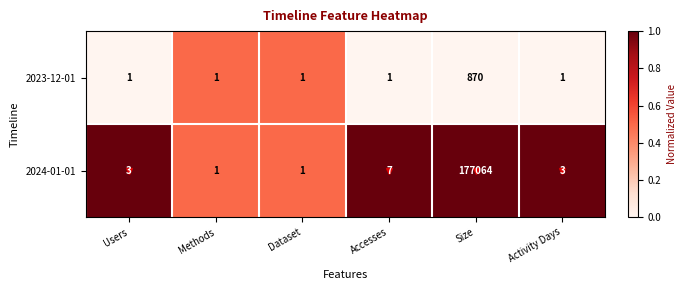

What is the total value across all series at Users?

4